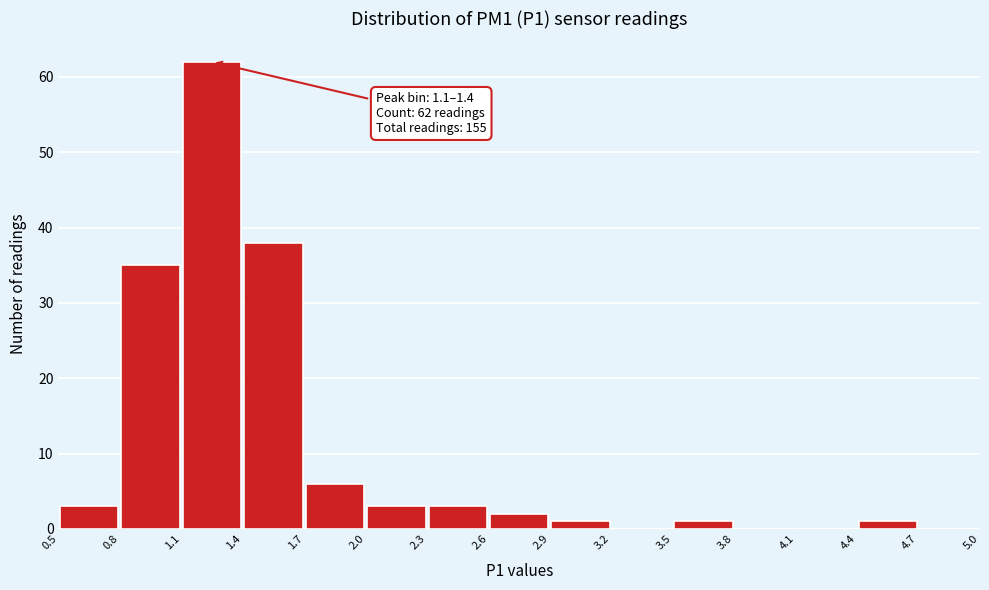

Which range on the x-axis has the tallest bar?

1.1 to 1.4